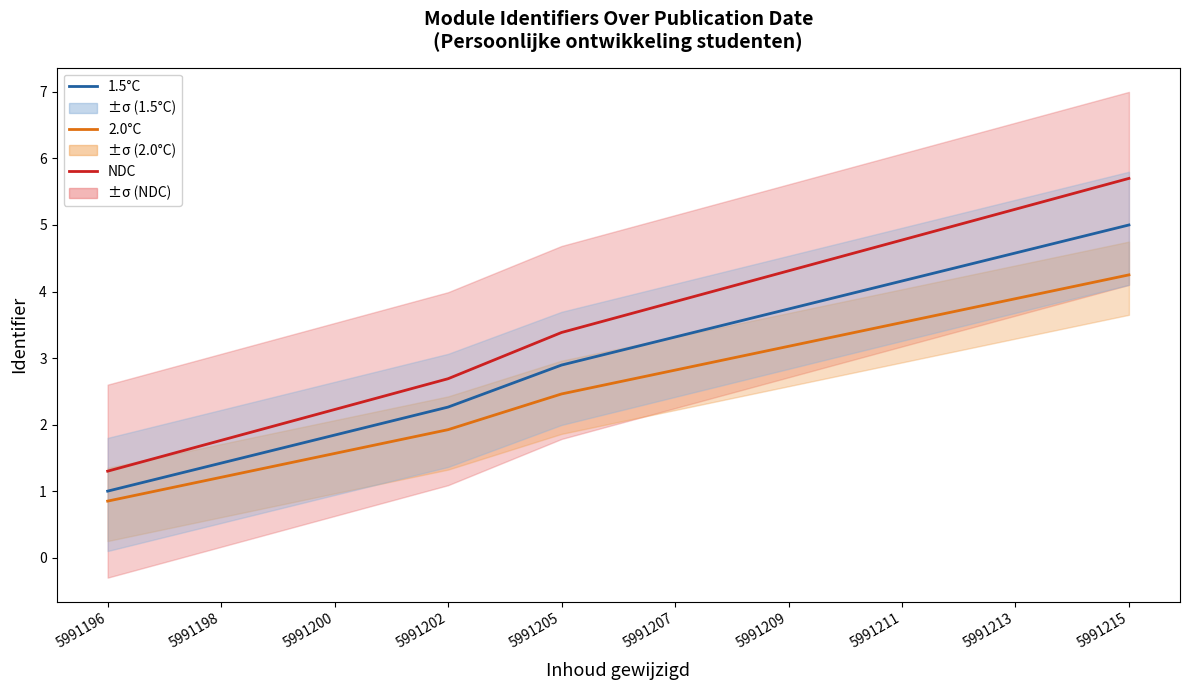

At 5991205, list the series in order from smallest to largest.

2.0°C, 1.5°C, NDC